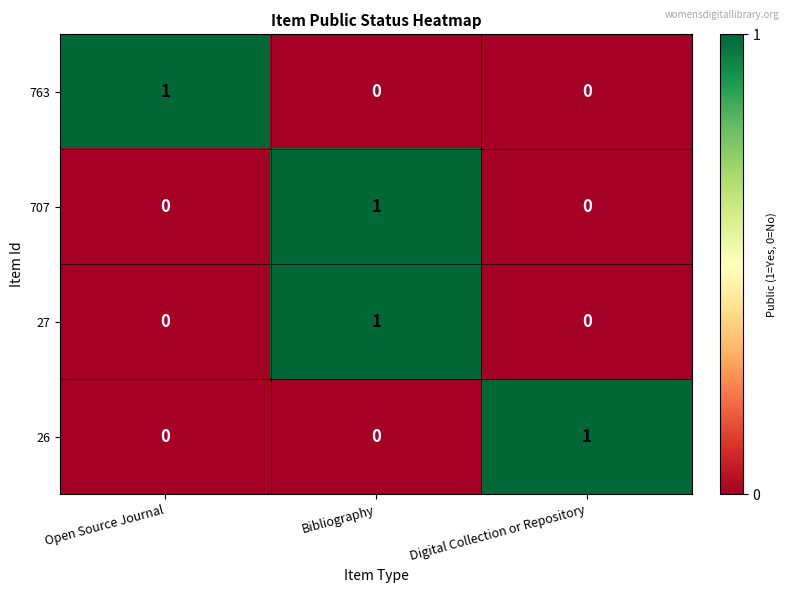

Count the 27 values in the range 0 to 1.

3